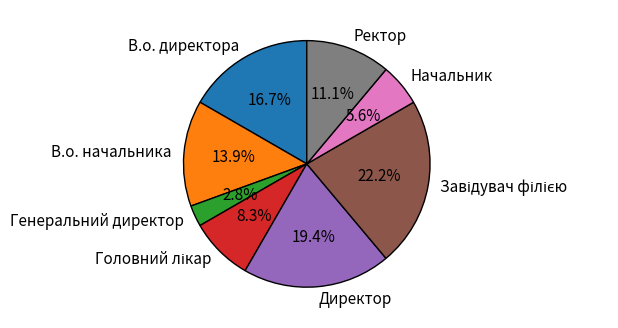

To the nearest percent, what portion does Ректор represent?

11%